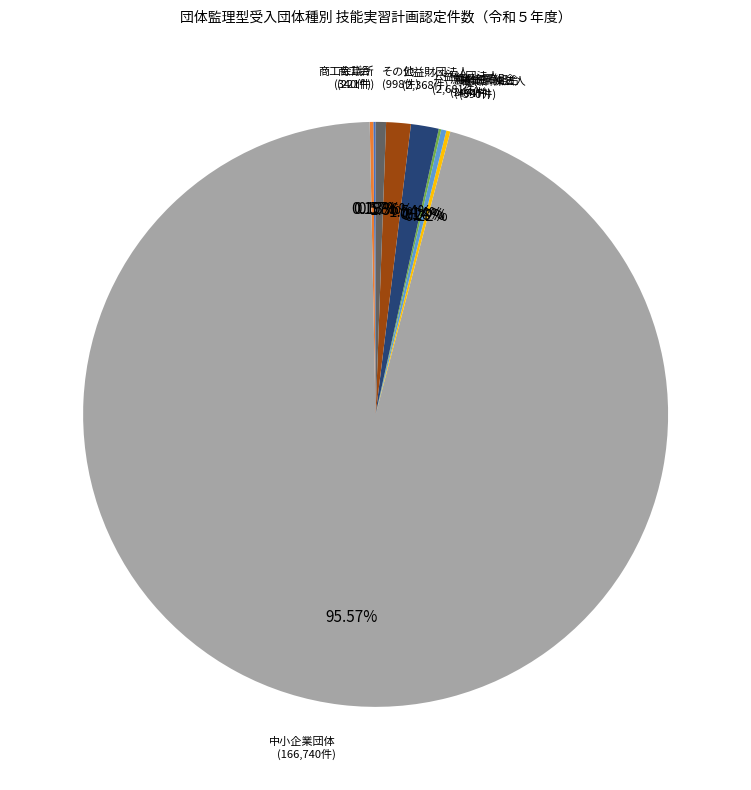

Does 中小企業団体 represent more than half of the total?

Yes